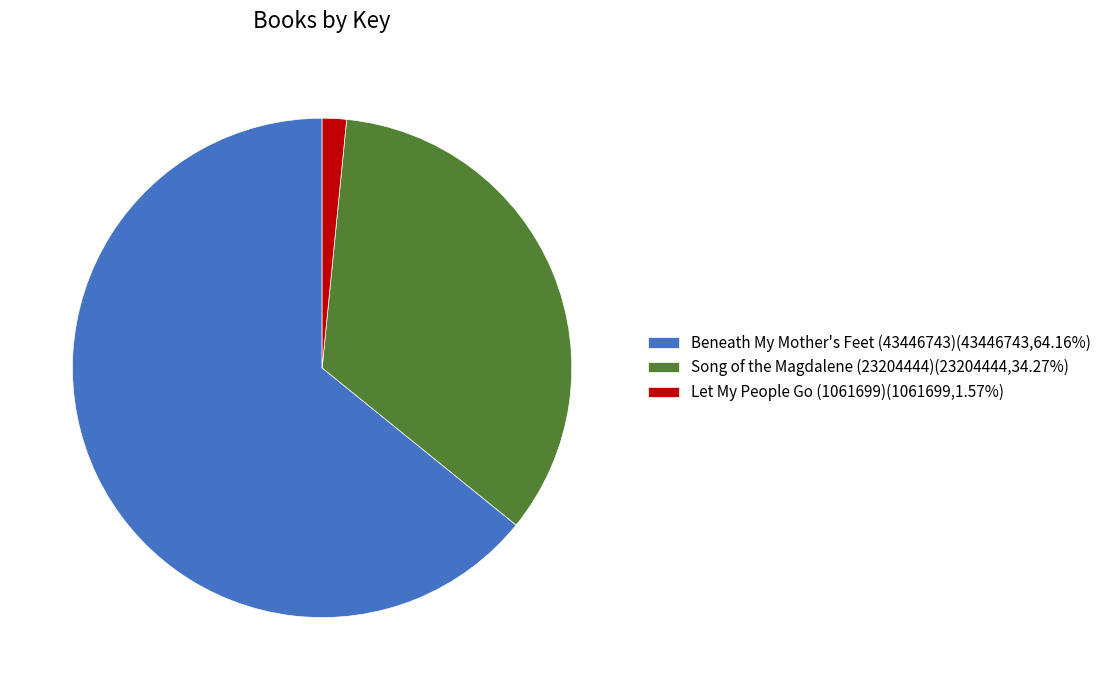

Rank the categories by value from lowest to highest.

Let My People Go (1061699), Song of the Magdalene (23204444), Beneath My Mother's Feet (43446743)